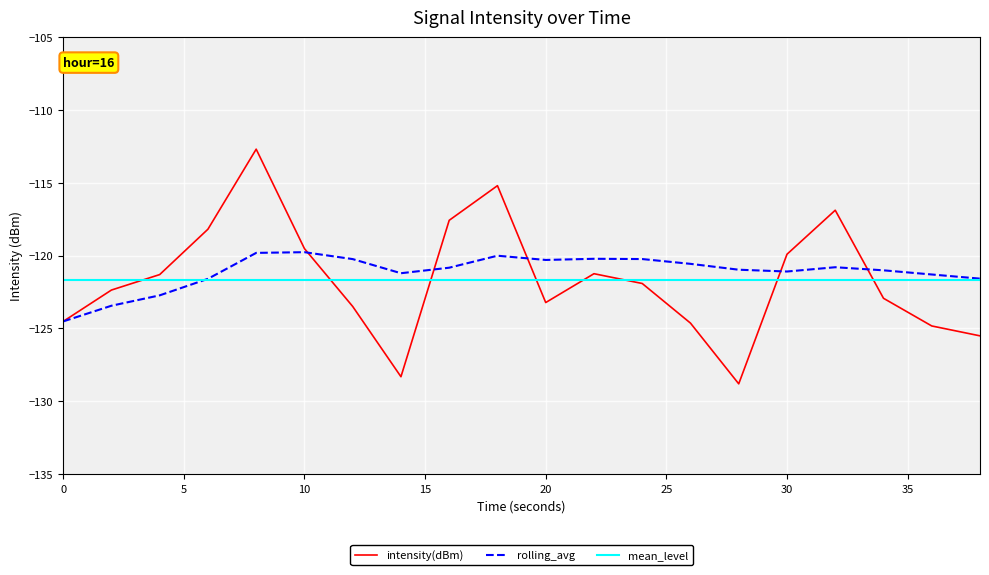

How many categories are shown in the chart?

20